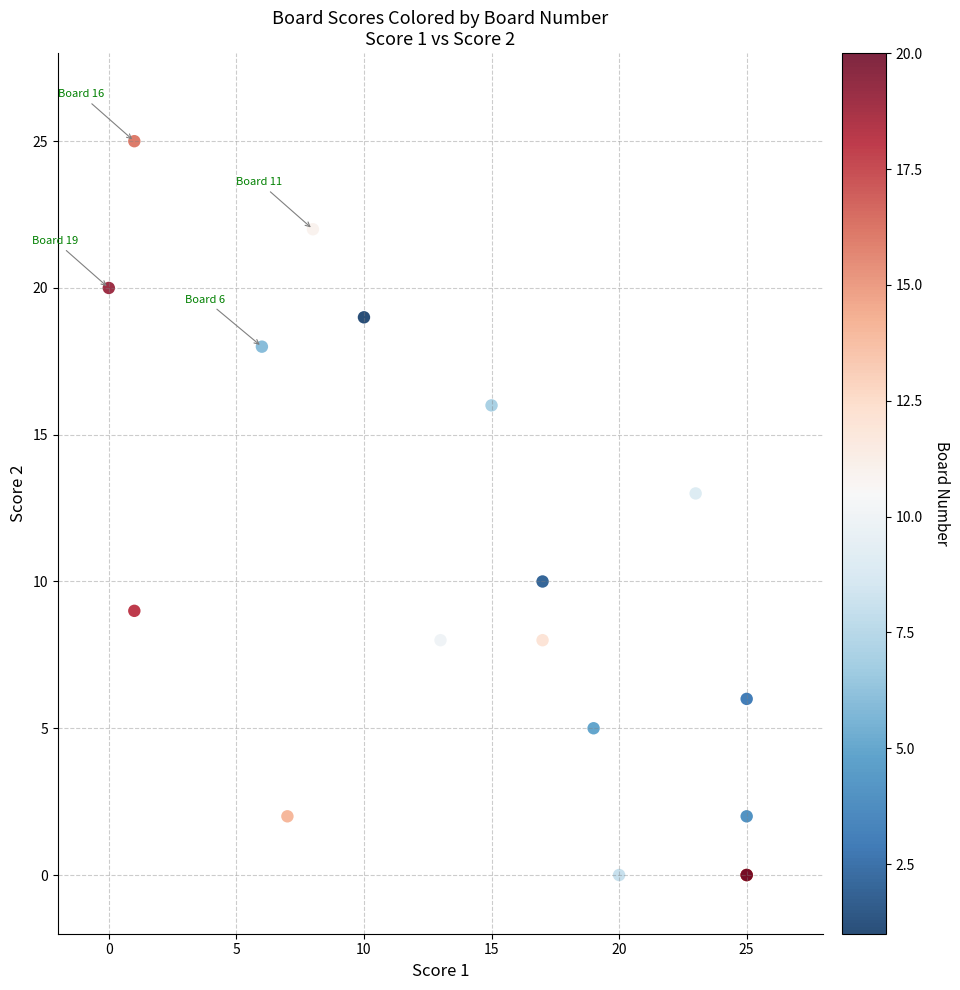

What Y value in the scatter plot is closest to 12?

13